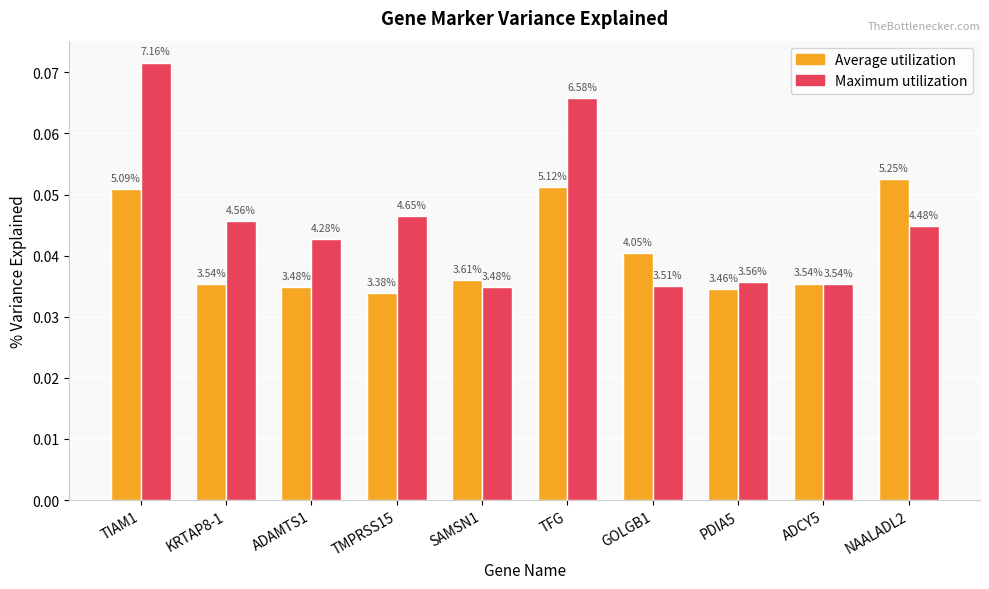

Rank the series by their maximum value, from lowest to highest.

Average utilization, Maximum utilization